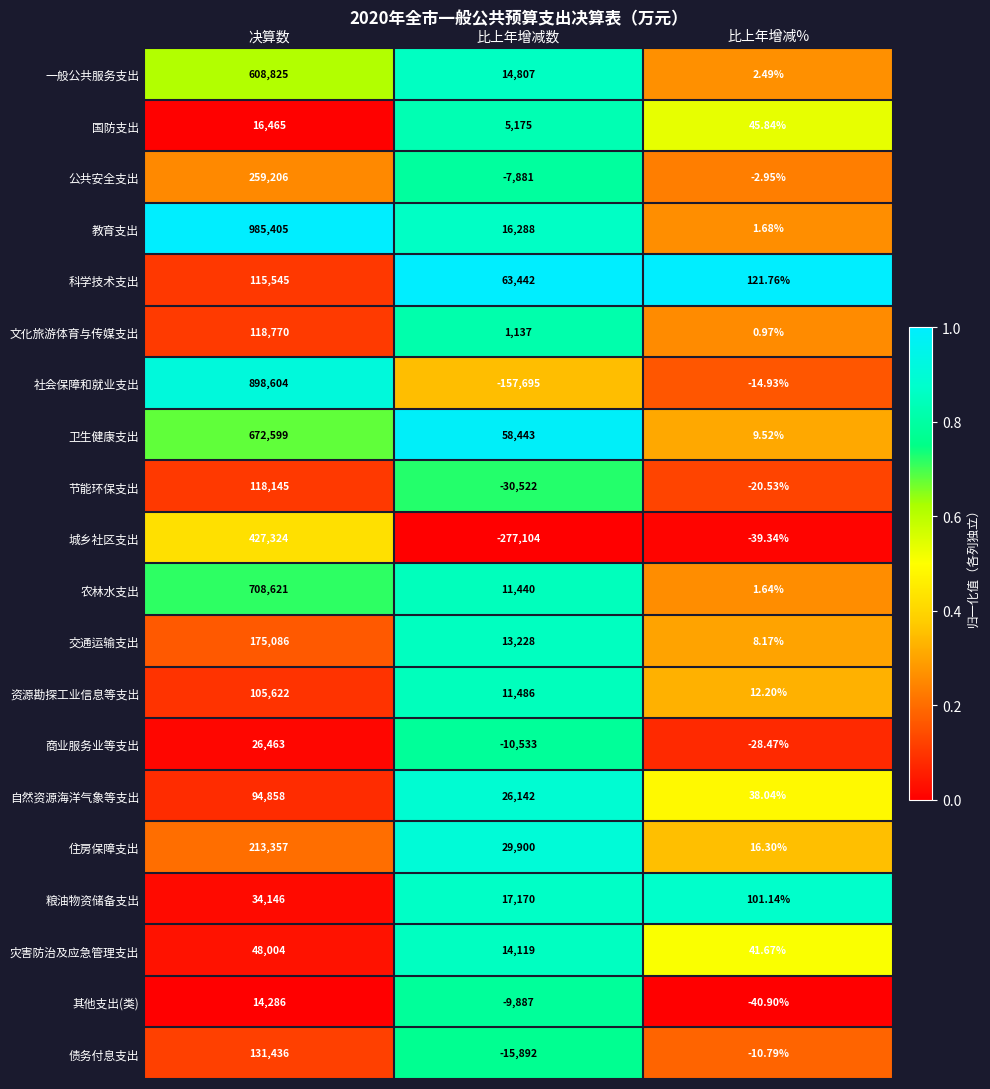

How many data points does each series have?

3